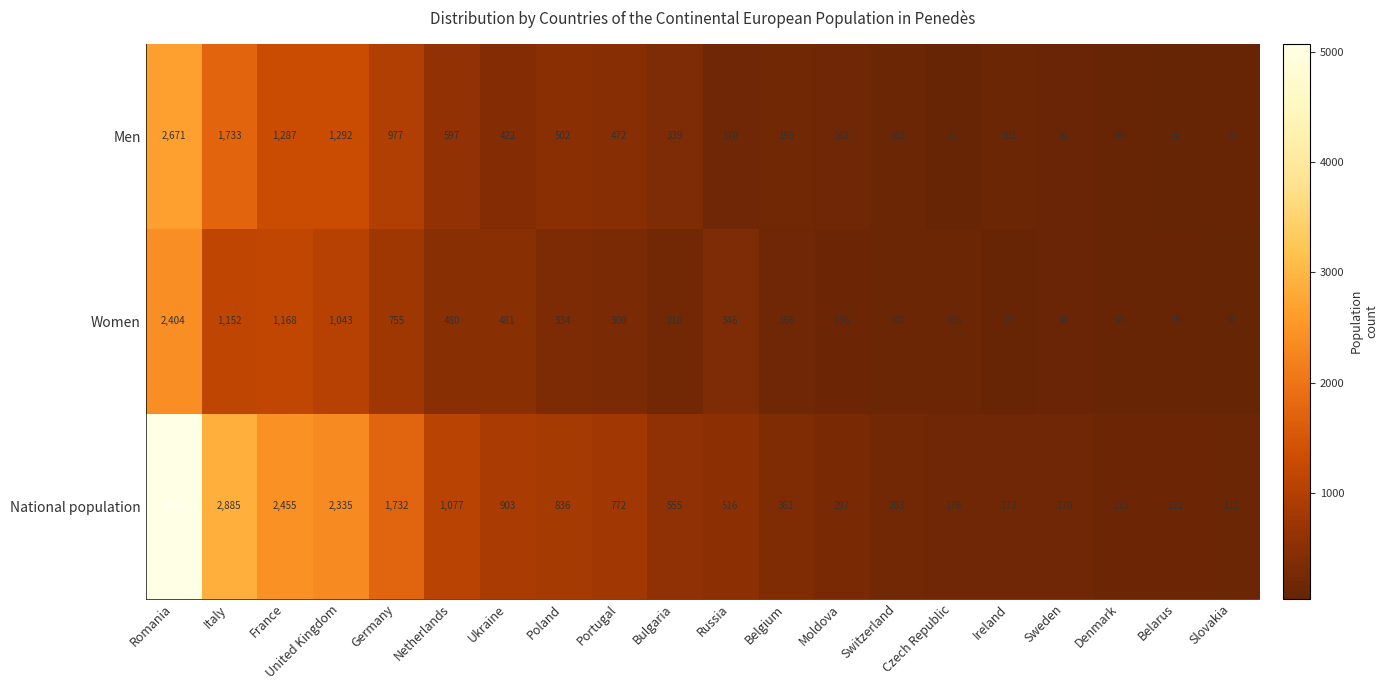

At which category does the chart reach its minimum across all series?

Slovakia